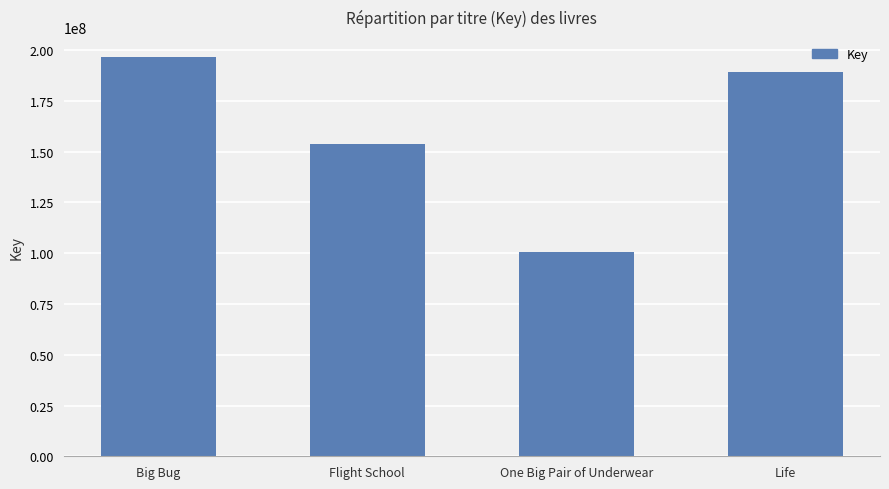

What position from the right is One Big Pair of Underwear?

2